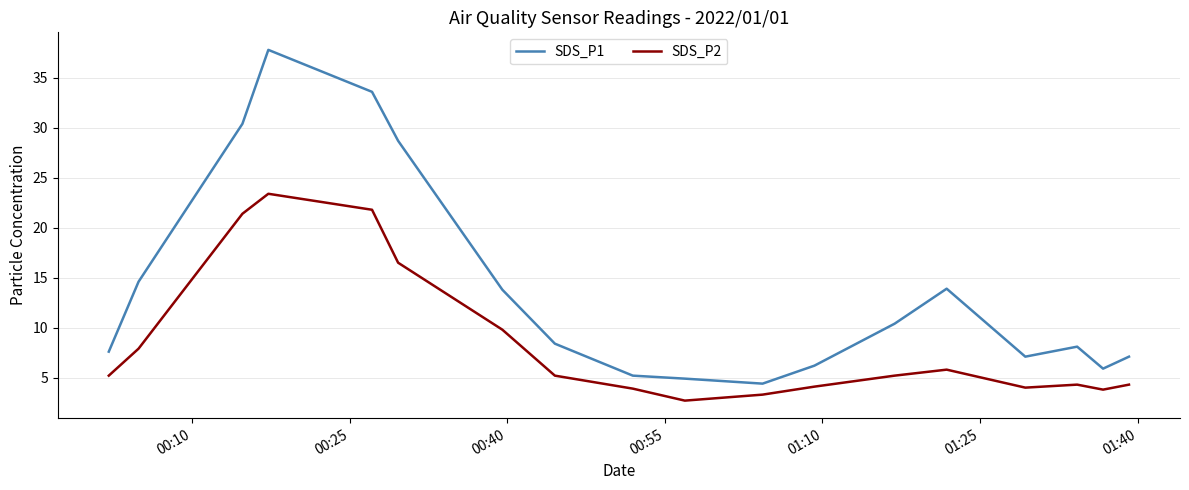

Rank the series by their maximum value, from lowest to highest.

SDS_P2, SDS_P1